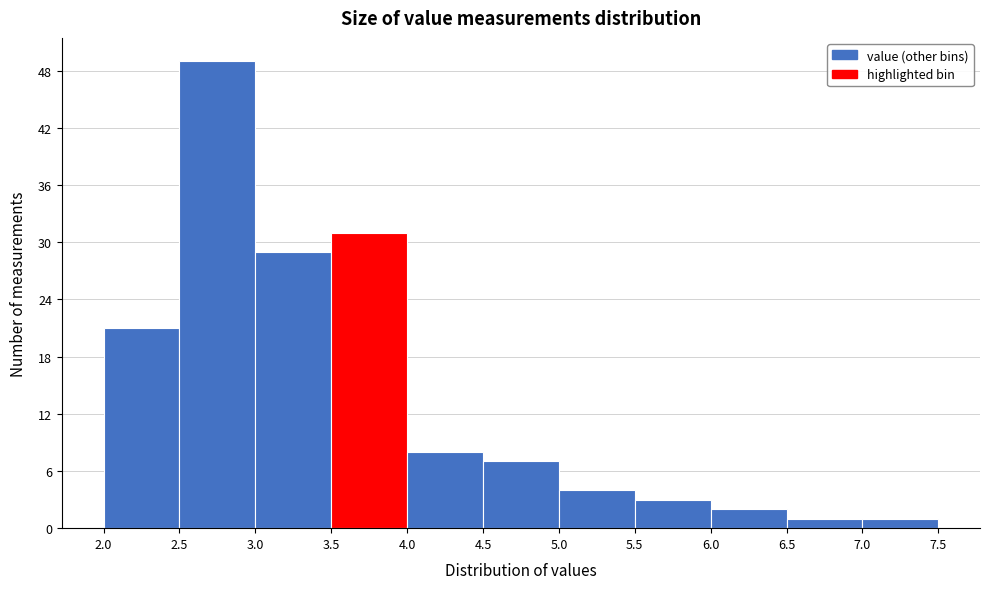

Reading left to right, transcribe this chart: for each bar, give the range it covers on the x-axis and its height. The values are not printed on the chart, so give them approximately, as read against the axis.

2.0 to 2.5: 21
2.5 to 3.0: 49
3.0 to 3.5: 29
3.5 to 4.0: 31
4.0 to 4.5: 8
4.5 to 5.0: 7
5.0 to 5.5: 4
5.5 to 6.0: 3
6.0 to 6.5: 2
6.5 to 7.0: 1
7.0 to 7.5: 1